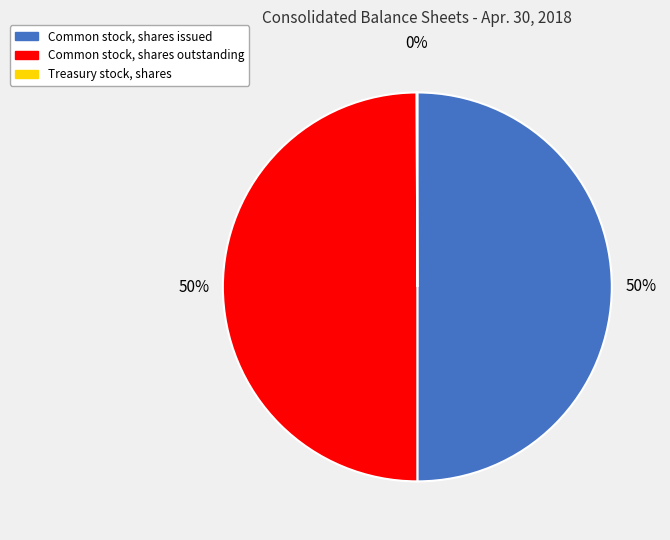

To the nearest percent, what is the difference between the largest and smallest slice percentages?

50%